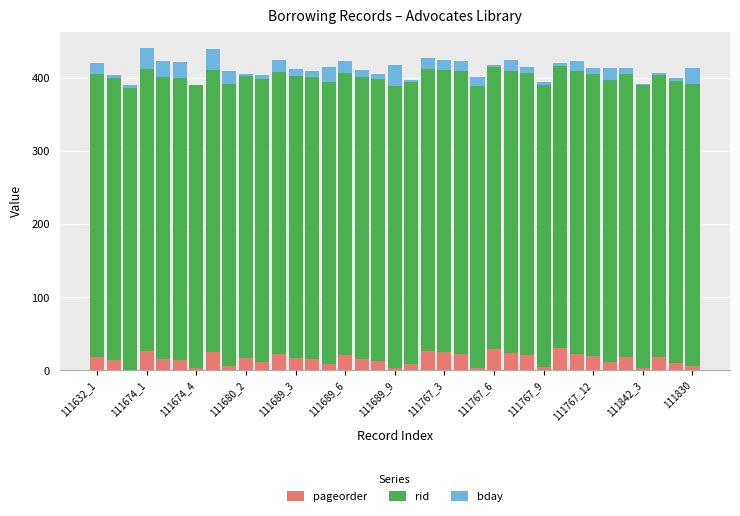

Where does the bday series first go above 9?

111632_1